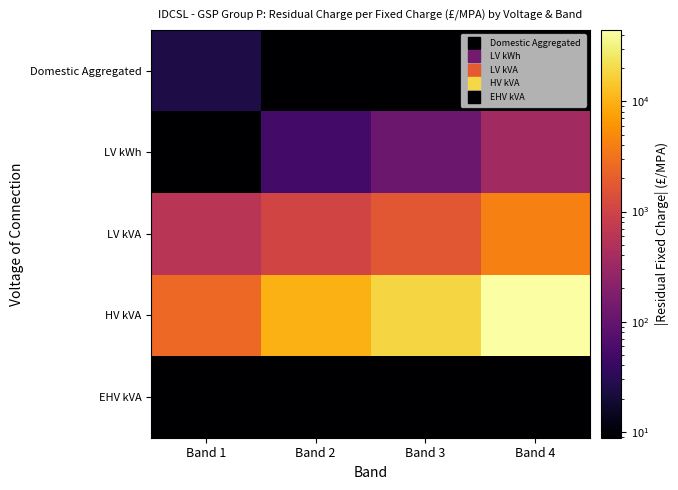

What is the maximum value shown in the chart?

44618.5